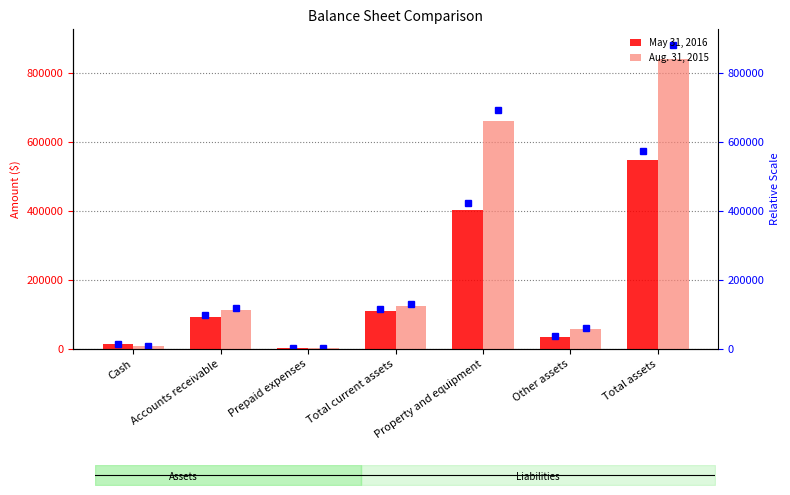

Reading left to right, list all the values displayed in this chart.

May 31, 2016: 13867	92987	2995	109849	403856	34722	548427
Aug. 31, 2015: 7909	114253	2196	124358	660973	56613	841944